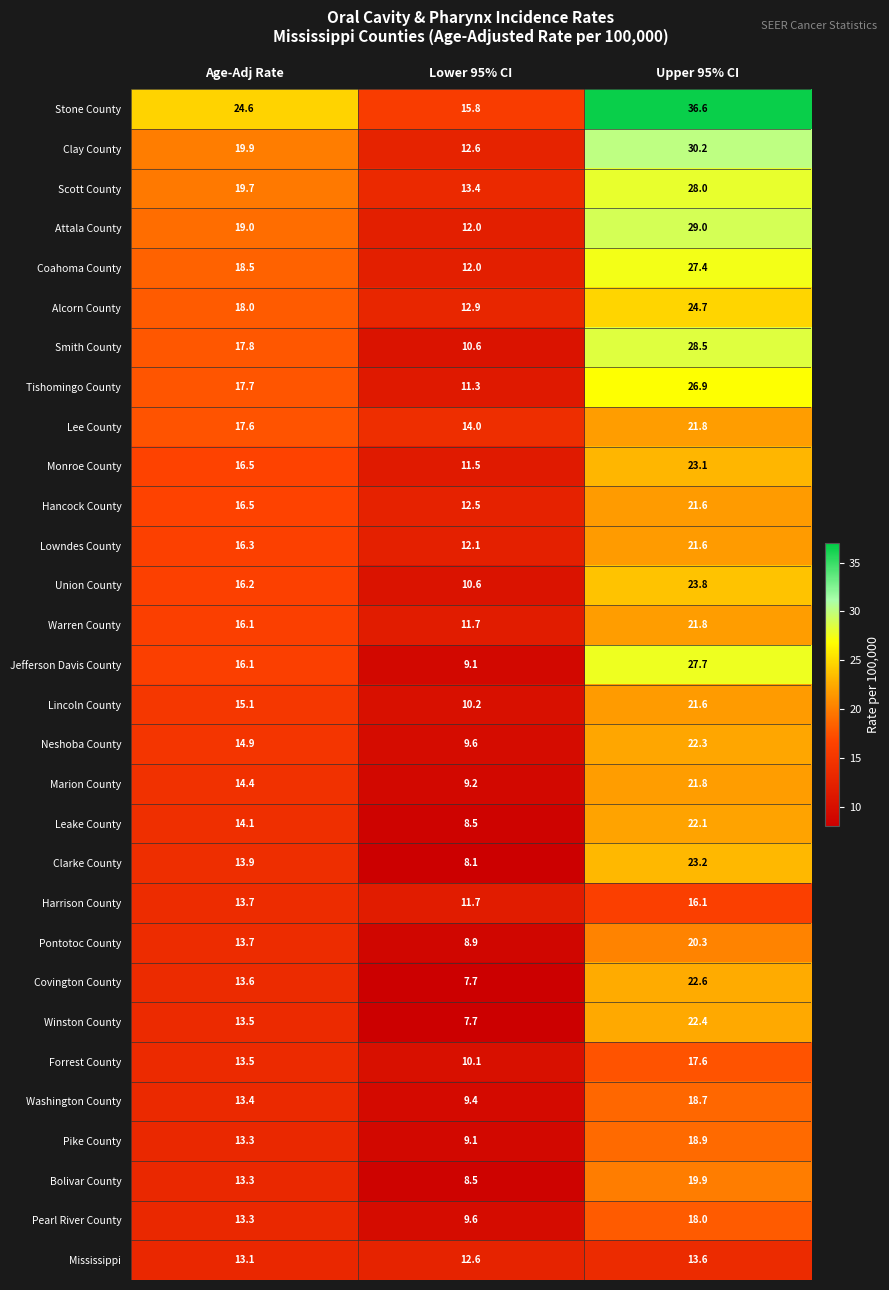

At which label is Harrison County closest to 13?

Age-Adj Rate